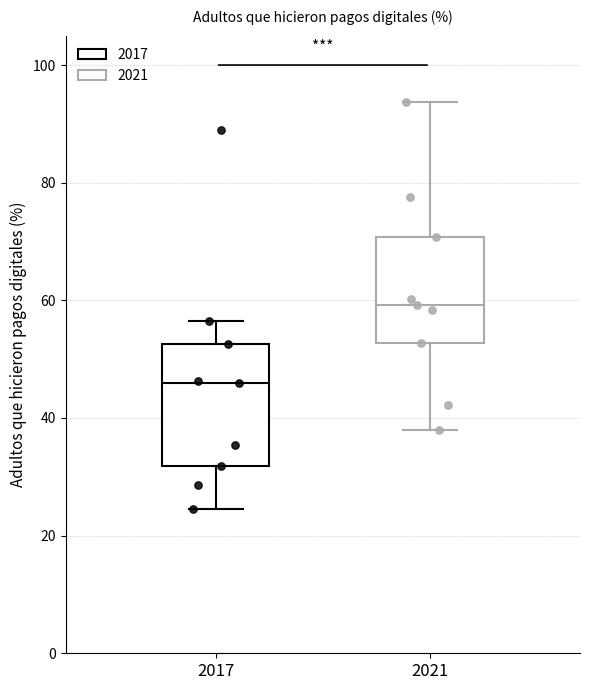

Which box is the tallest, from its lower edge to its upper edge?

2017